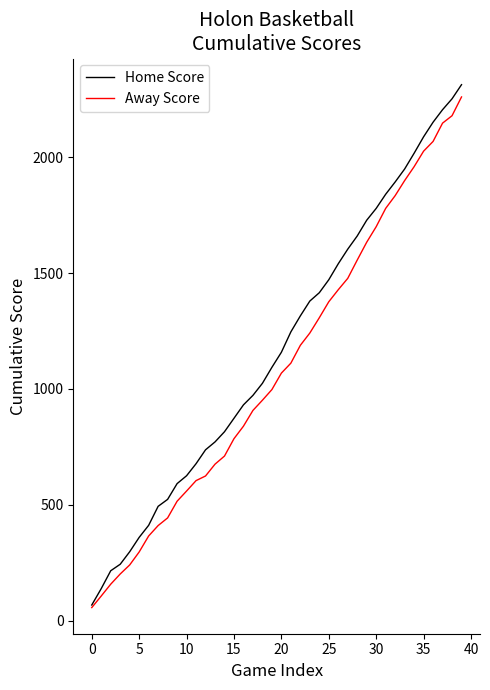

Which series has the widest spread of values?

Home Score